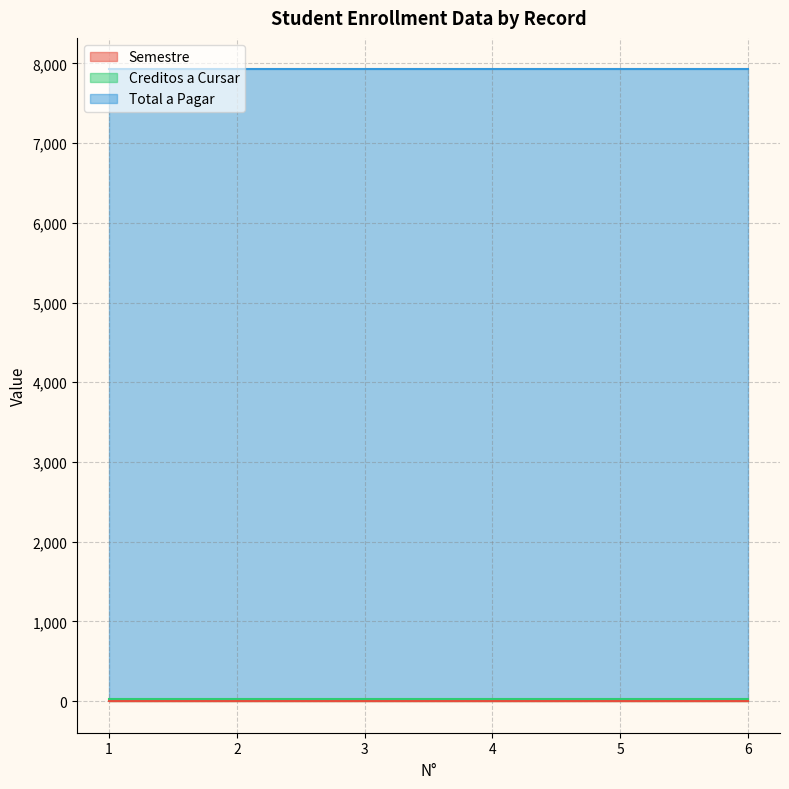

What is the maximum value shown in the chart?

7900